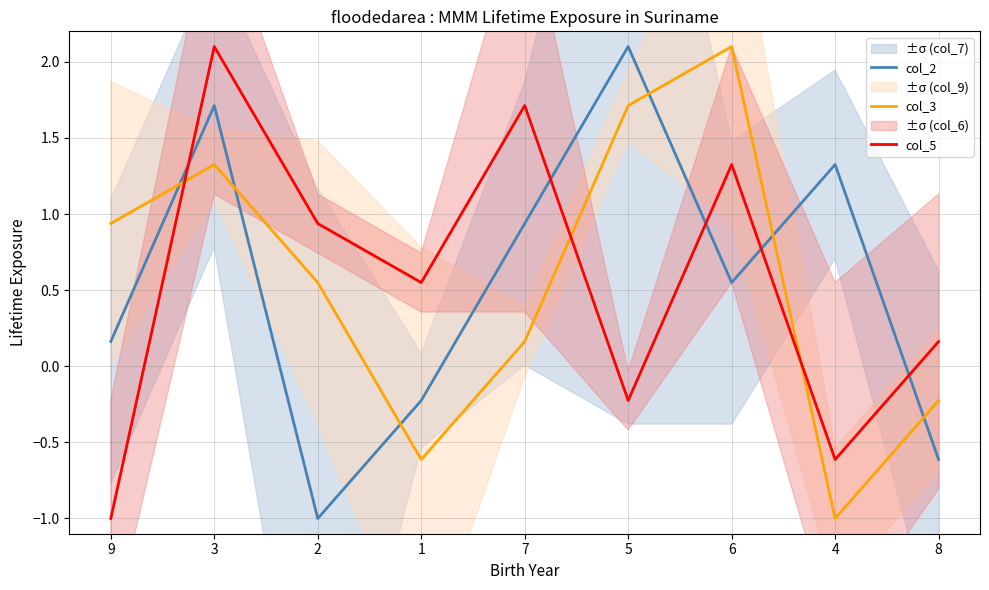

Which series changed the most between 9 and 4?

col_3